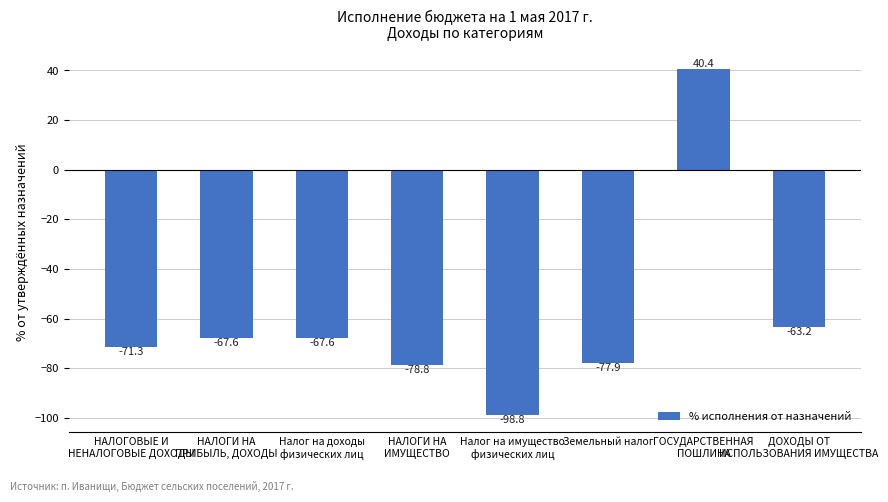

How many bars are there in total?

8